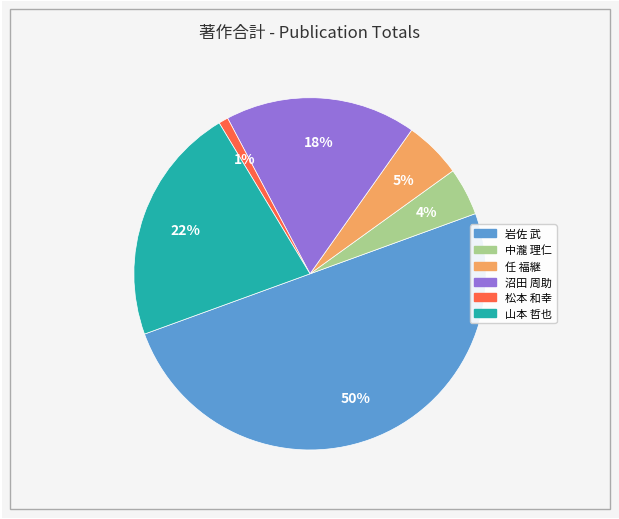

To the nearest percent, what is the difference between the largest and smallest slice percentages?

49%